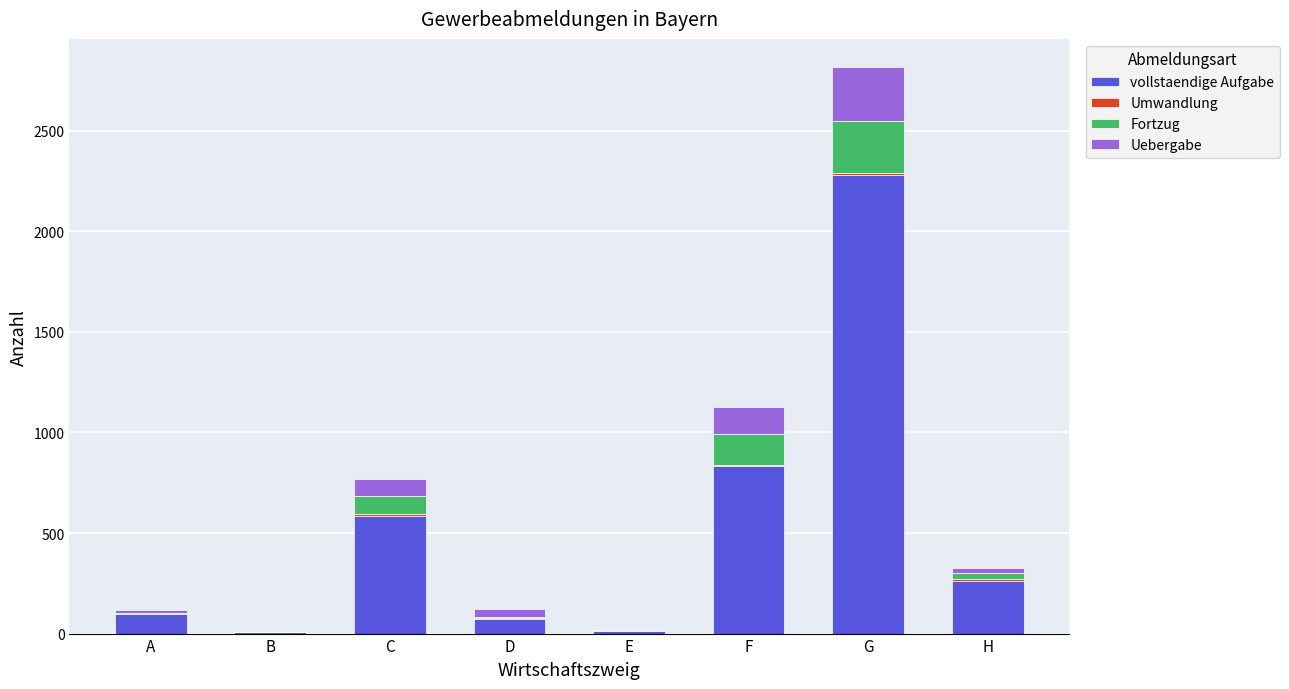

Where is vollstaendige Aufgabe nearest to the value 1143?

F